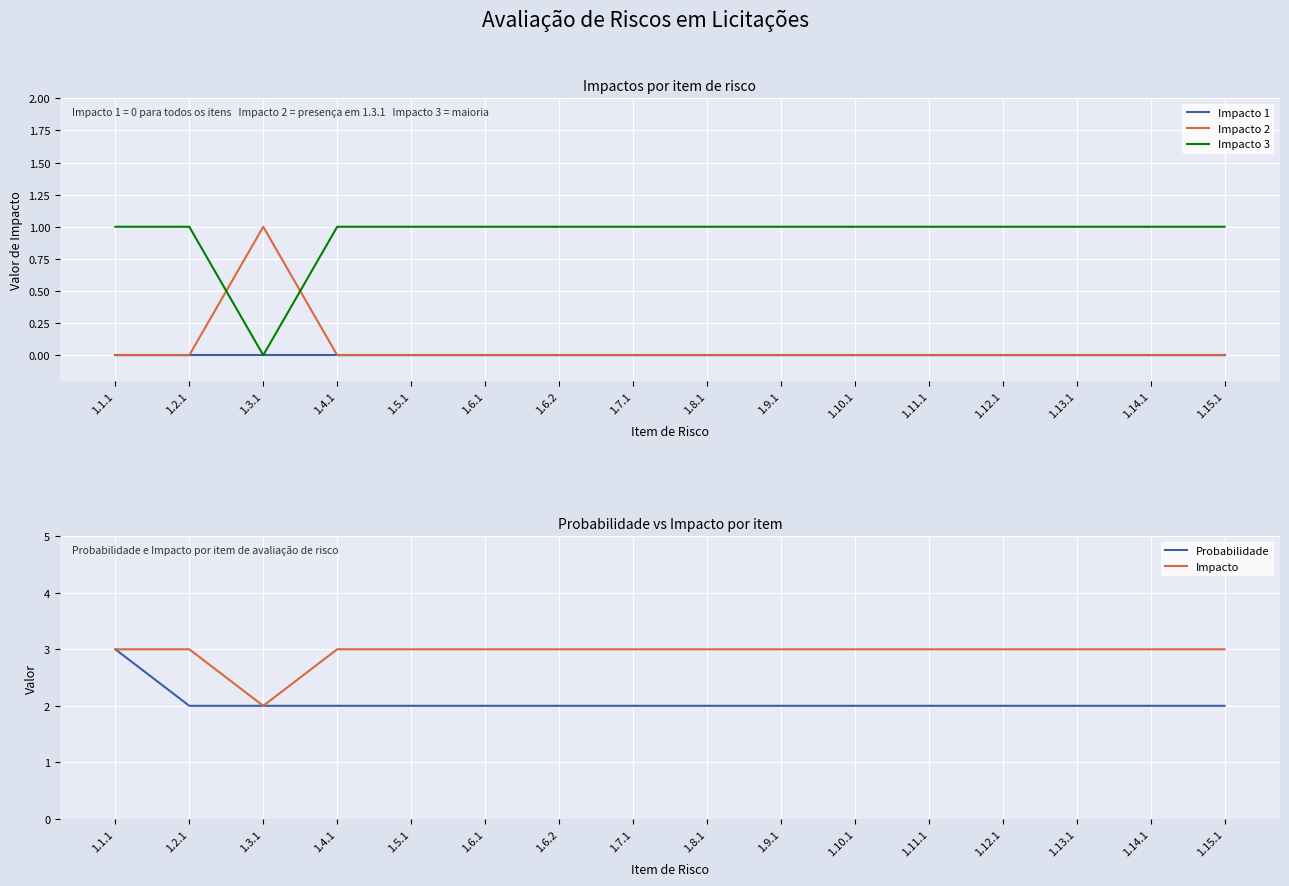

Reading left to right, extract all data points from this chart.

Impacto 1: 1.1.1=0	1.2.1=0	1.3.1=0	1.4.1=0	1.5.1=0	1.6.1=0	1.6.2=0	1.7.1=0	1.8.1=0	1.9.1=0	1.10.1=0	1.11.1=0	1.12.1=0	1.13.1=0	1.14.1=0	1.15.1=0
Impacto 2: 1.1.1=0	1.2.1=0	1.3.1=1	1.4.1=0	1.5.1=0	1.6.1=0	1.6.2=0	1.7.1=0	1.8.1=0	1.9.1=0	1.10.1=0	1.11.1=0	1.12.1=0	1.13.1=0	1.14.1=0	1.15.1=0
Impacto 3: 1.1.1=1	1.2.1=1	1.3.1=0	1.4.1=1	1.5.1=1	1.6.1=1	1.6.2=1	1.7.1=1	1.8.1=1	1.9.1=1	1.10.1=1	1.11.1=1	1.12.1=1	1.13.1=1	1.14.1=1	1.15.1=1
Probabilidade: 1.1.1=3	1.2.1=2	1.3.1=2	1.4.1=2	1.5.1=2	1.6.1=2	1.6.2=2	1.7.1=2	1.8.1=2	1.9.1=2	1.10.1=2	1.11.1=2	1.12.1=2	1.13.1=2	1.14.1=2	1.15.1=2
Impacto: 1.1.1=3	1.2.1=3	1.3.1=2	1.4.1=3	1.5.1=3	1.6.1=3	1.6.2=3	1.7.1=3	1.8.1=3	1.9.1=3	1.10.1=3	1.11.1=3	1.12.1=3	1.13.1=3	1.14.1=3	1.15.1=3